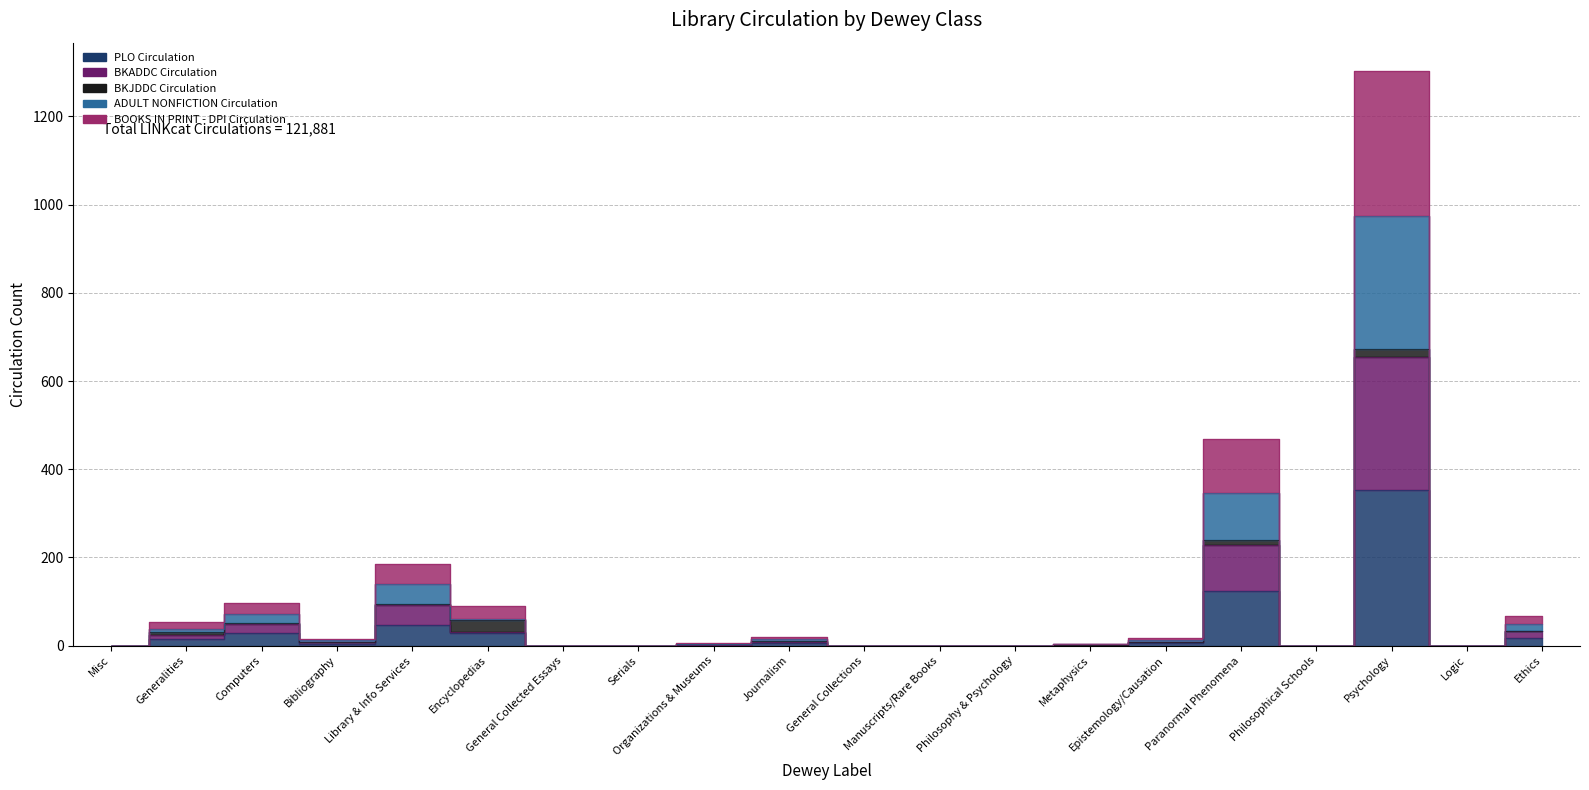

True or false: ADULT NONFICTION Circulation and BKADDC Circulation intersect in this chart.

False